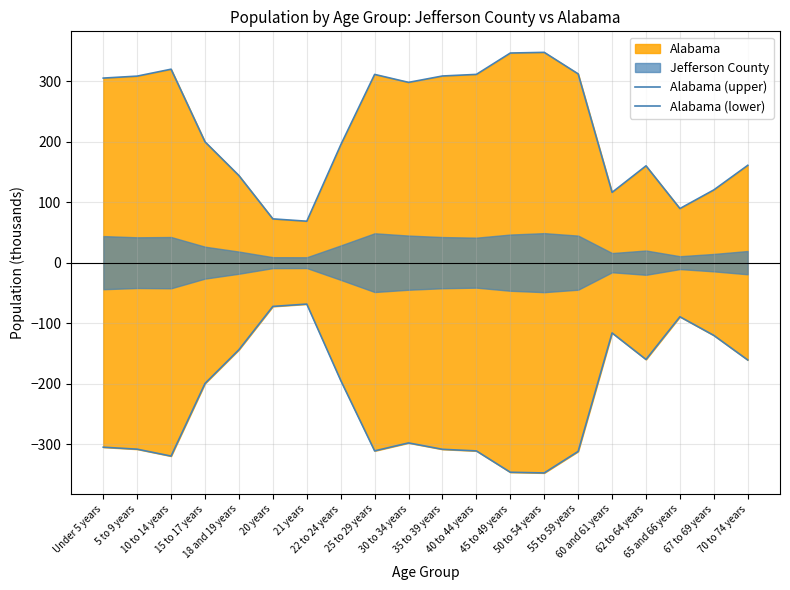

Is it true that Alabama (lower) equals -346.4 at 45 to 49 years?

True